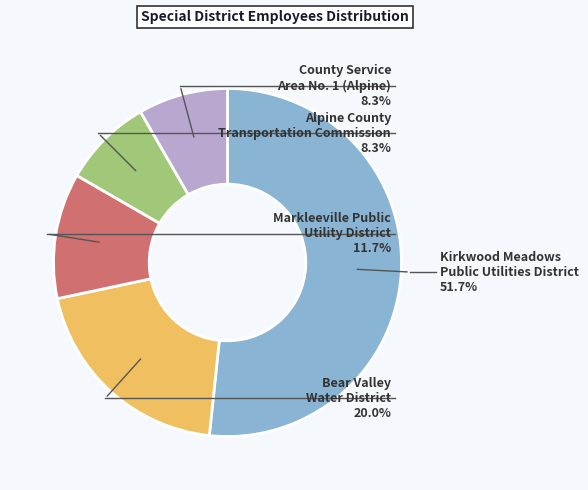

To the nearest percent, what is the average slice percentage?

20%